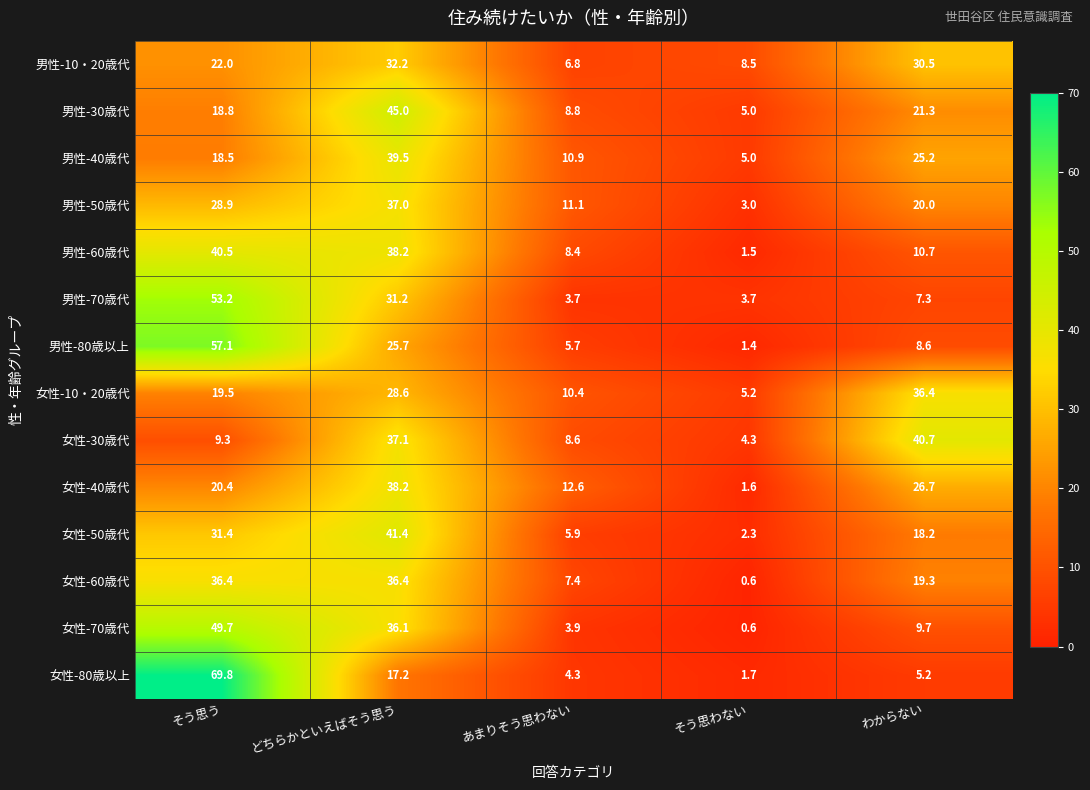

What value does the 女性-70歳代 series have at どちらかといえばそう思う?

36.1